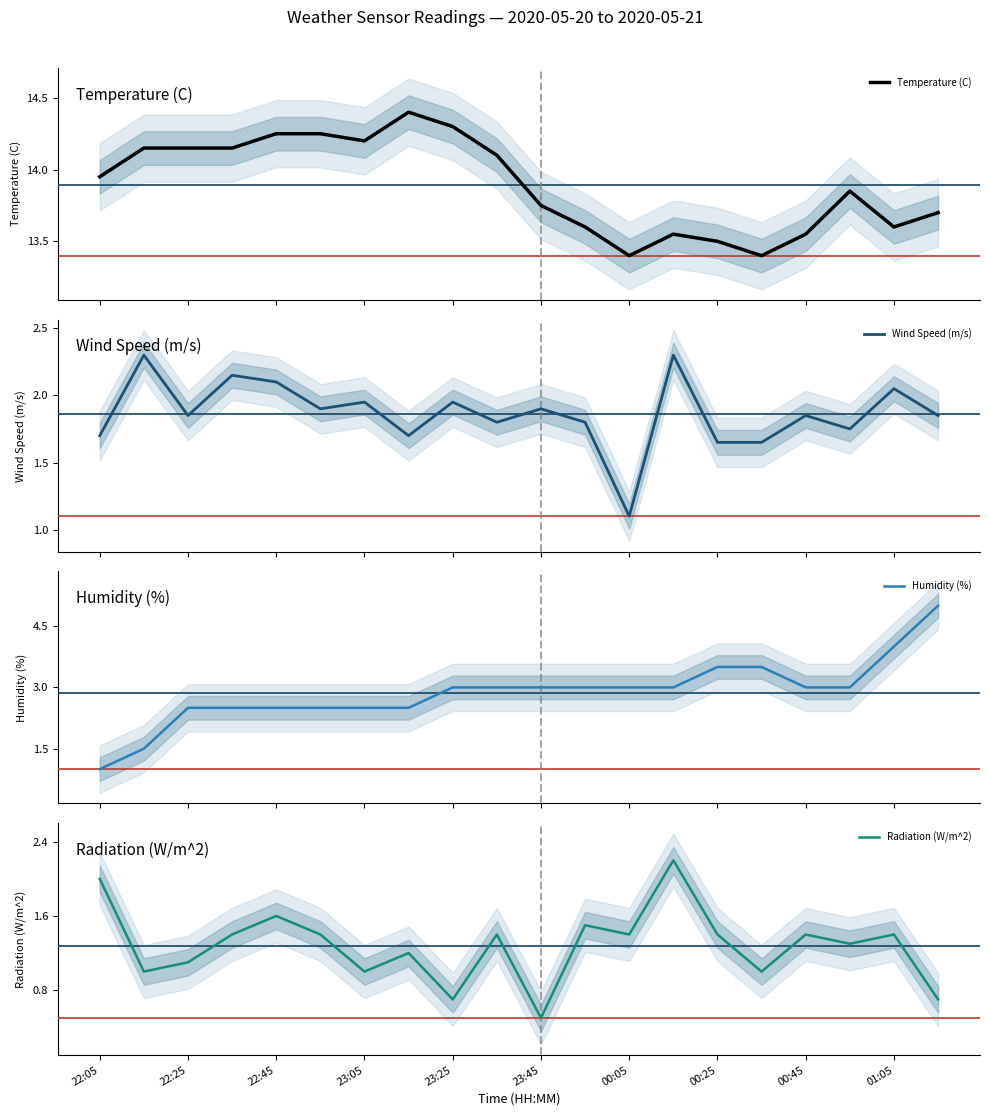

True or false: Radiation (W/m^2) has a value of 2.1 at 00:05.

False